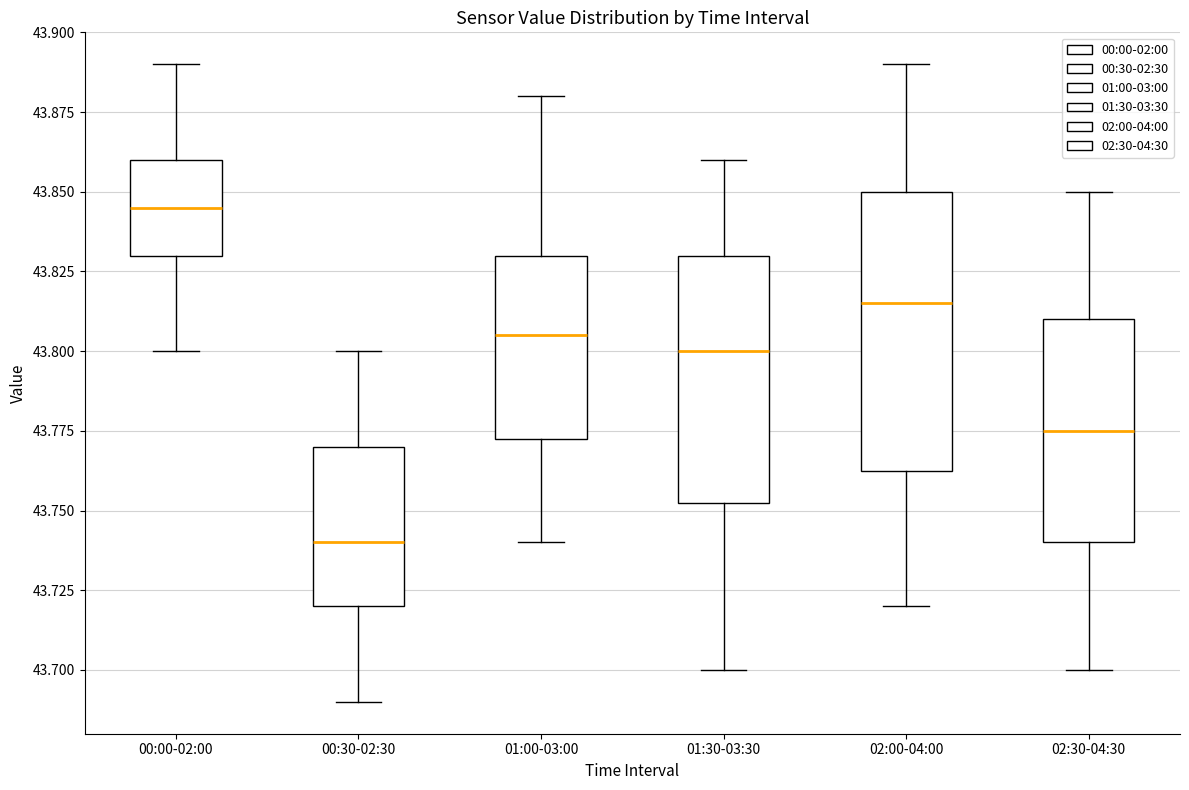

Which box's median line is the lowest?

00:30-02:30